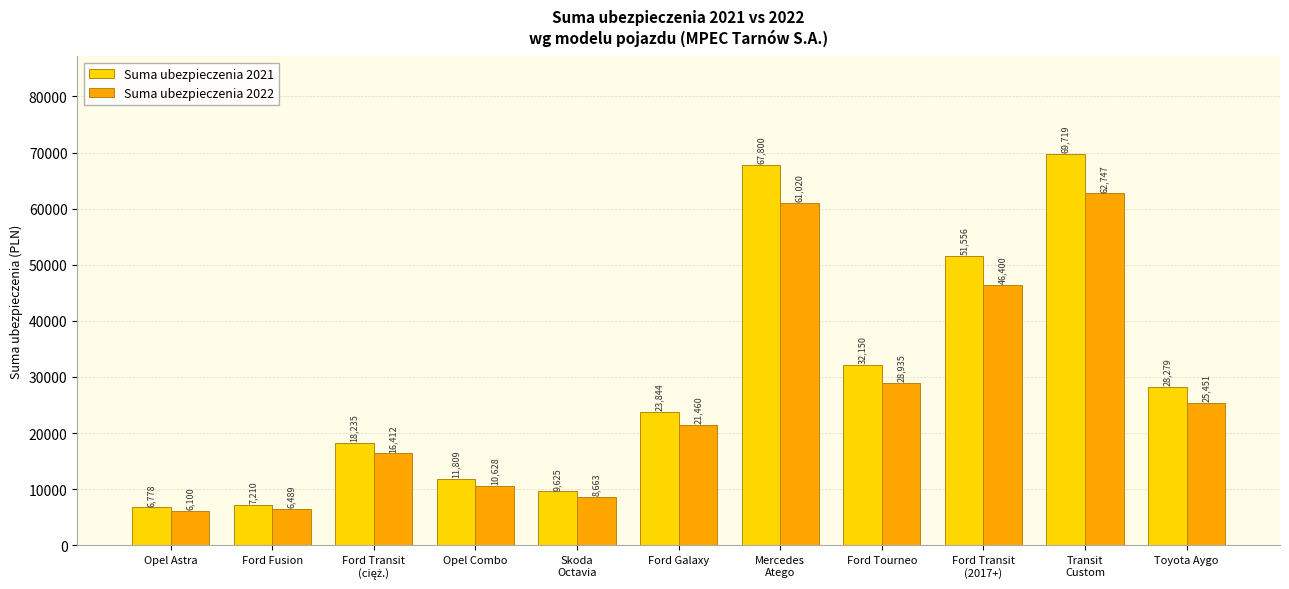

What position from the left is Toyota Aygo?

11